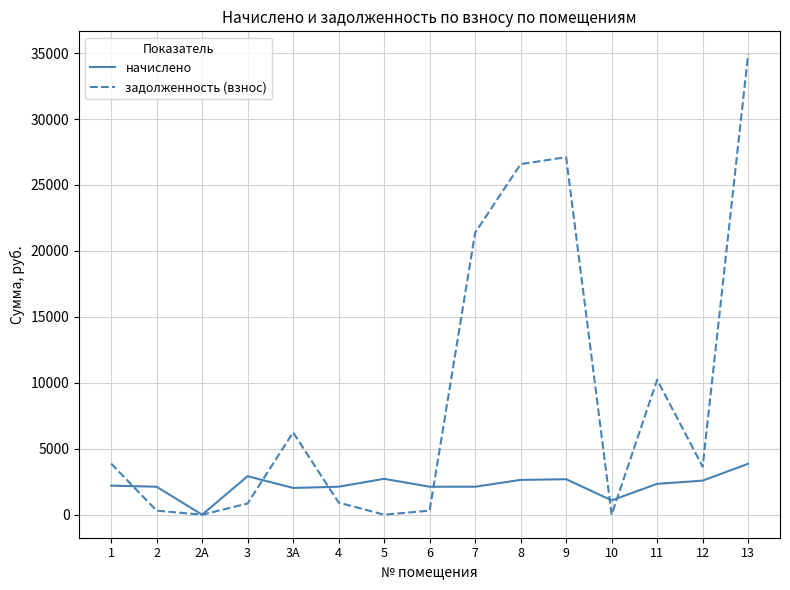

In задолженность (взнос), how many points are higher than both neighbors (excluding endpoints)?

3